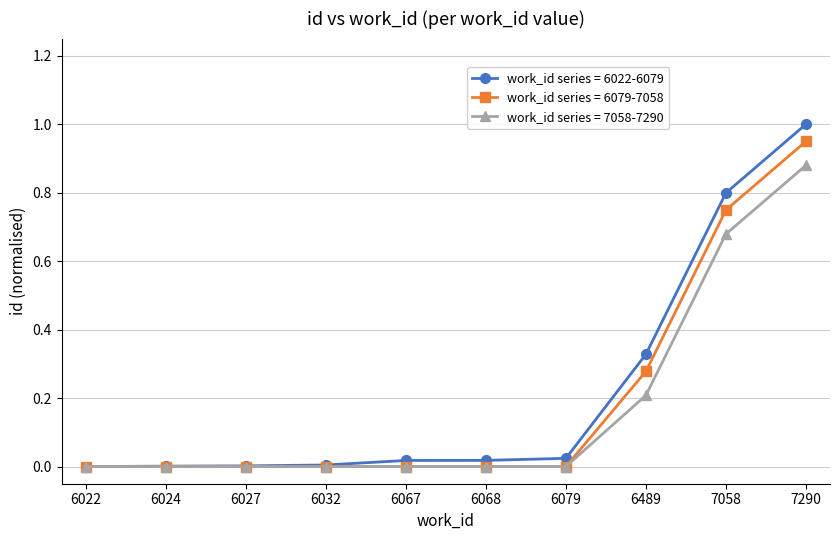

Is the value of work_id series = 7058-7290 at 7058 greater than the value of work_id series = 6022-6079 at 6022?

Yes